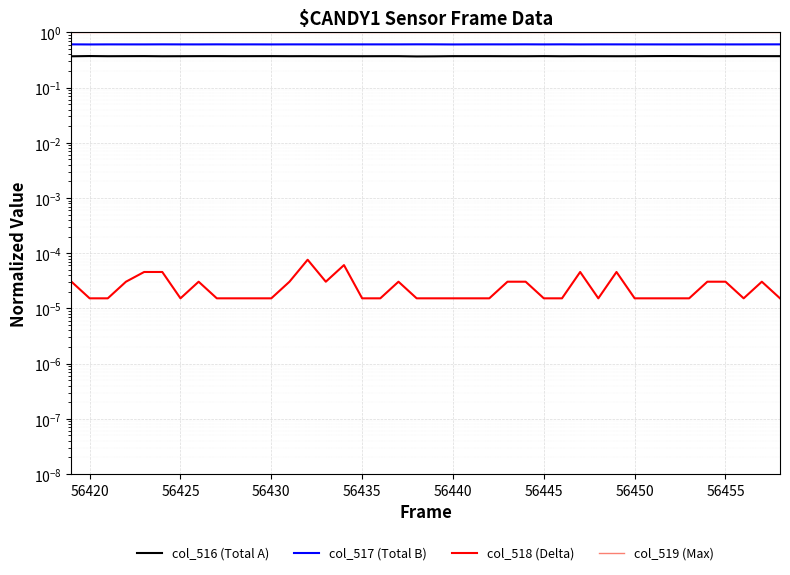

What are all the series names shown in the legend?

col_516 (Total A), col_517 (Total B), col_518 (Delta), col_519 (Max)